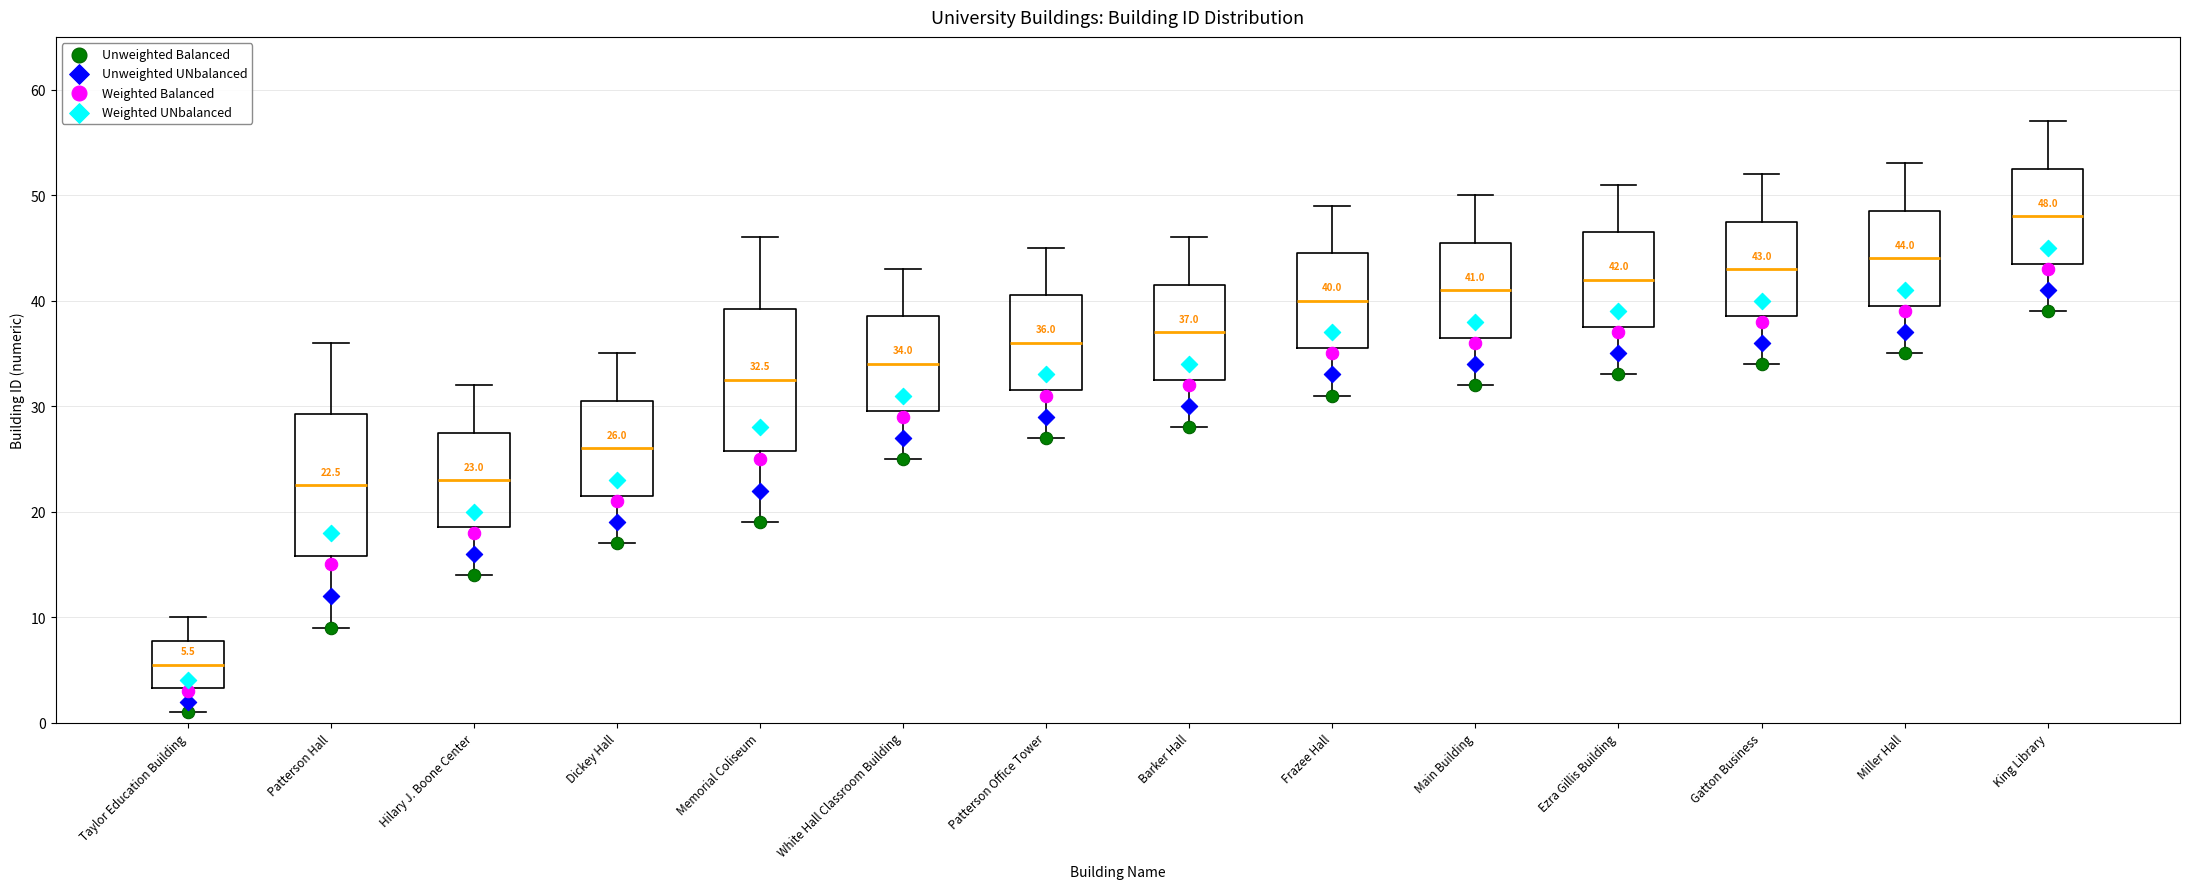

Which box's median line is the highest?

King Library